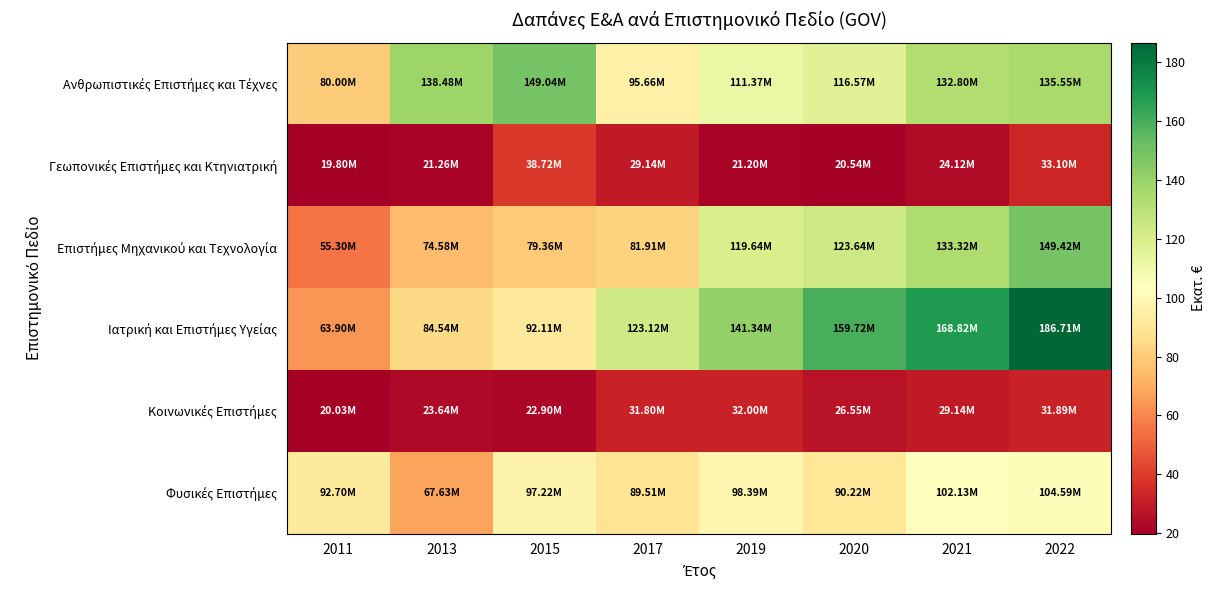

What is the difference between the highest and lowest values at 2011?

72.9